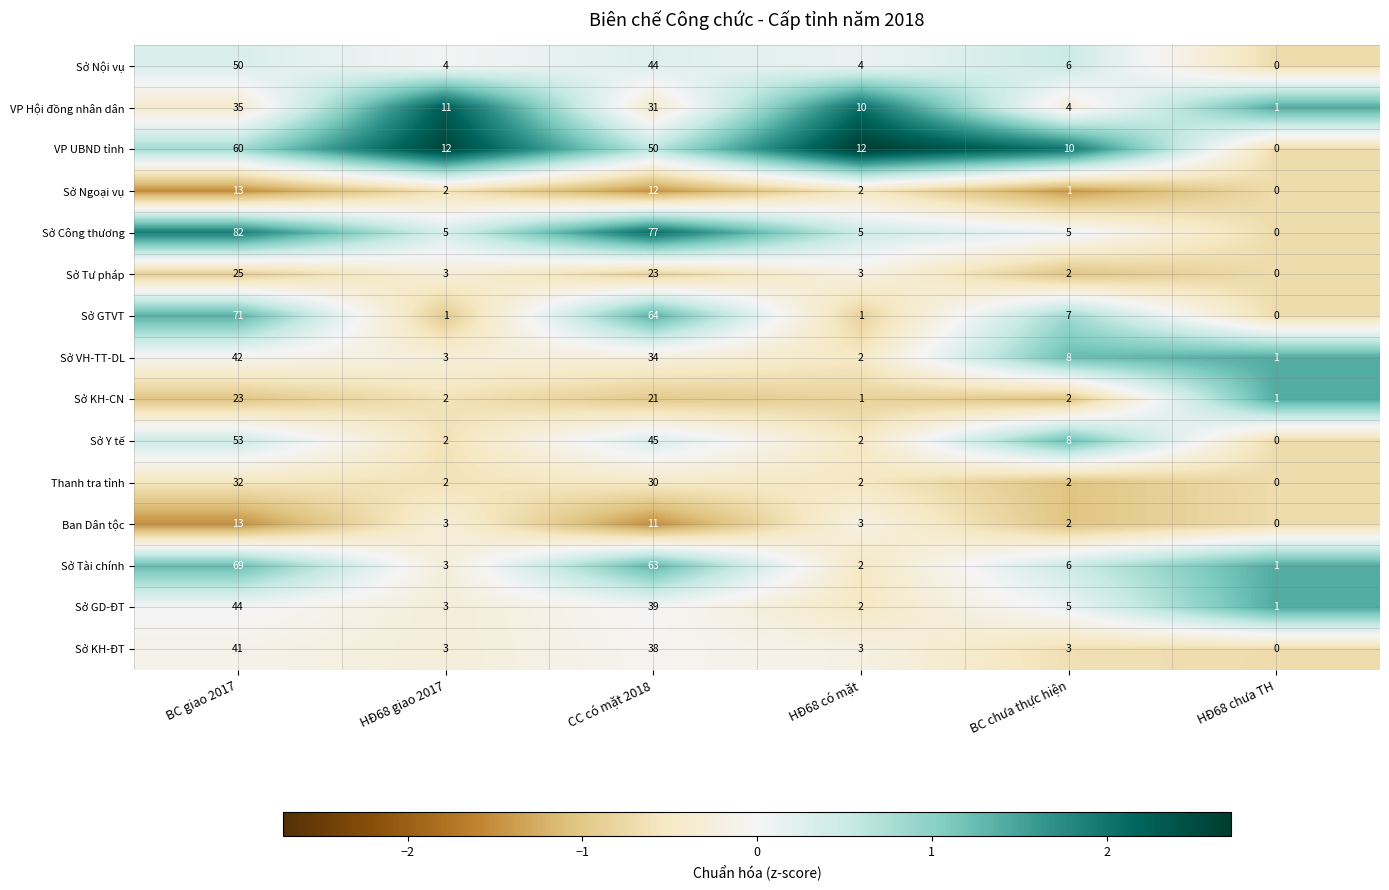

What is the sum of all Thanh tra tỉnh values?

68